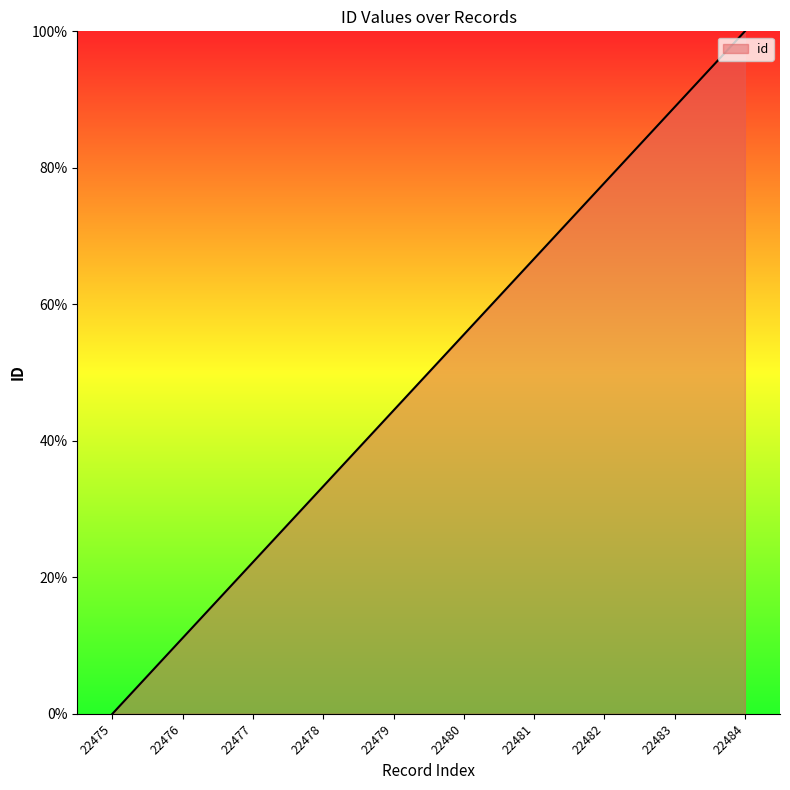

How many categories are shown in the chart?

10